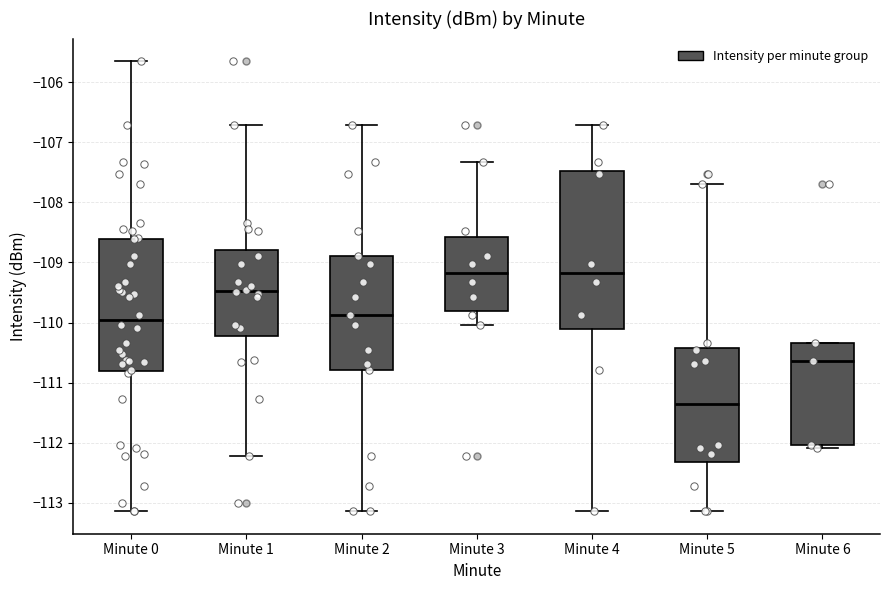

Reading left to right, transcribe this box plot: for each box, give where its median line is, the range the box spans, and where its two whiskers end, as read against the y-axis. The values are not printed on the chart, so give them approximately, as read against the axis.

Minute 0: median -110.0, box -110.8 to -108.6, whiskers -113.1 to -105.6
Minute 1: median -109.5, box -110.2 to -108.8, whiskers -112.2 to -106.7
Minute 2: median -109.9, box -110.8 to -108.9, whiskers -113.1 to -106.7
Minute 3: median -109.2, box -109.8 to -108.6, whiskers -110.0 to -107.3
Minute 4: median -109.2, box -110.1 to -107.5, whiskers -113.1 to -106.7
Minute 5: median -111.4, box -112.3 to -110.4, whiskers -113.1 to -107.7
Minute 6: median -110.6, box -112.0 to -110.3, whiskers -112.1 to -110.3